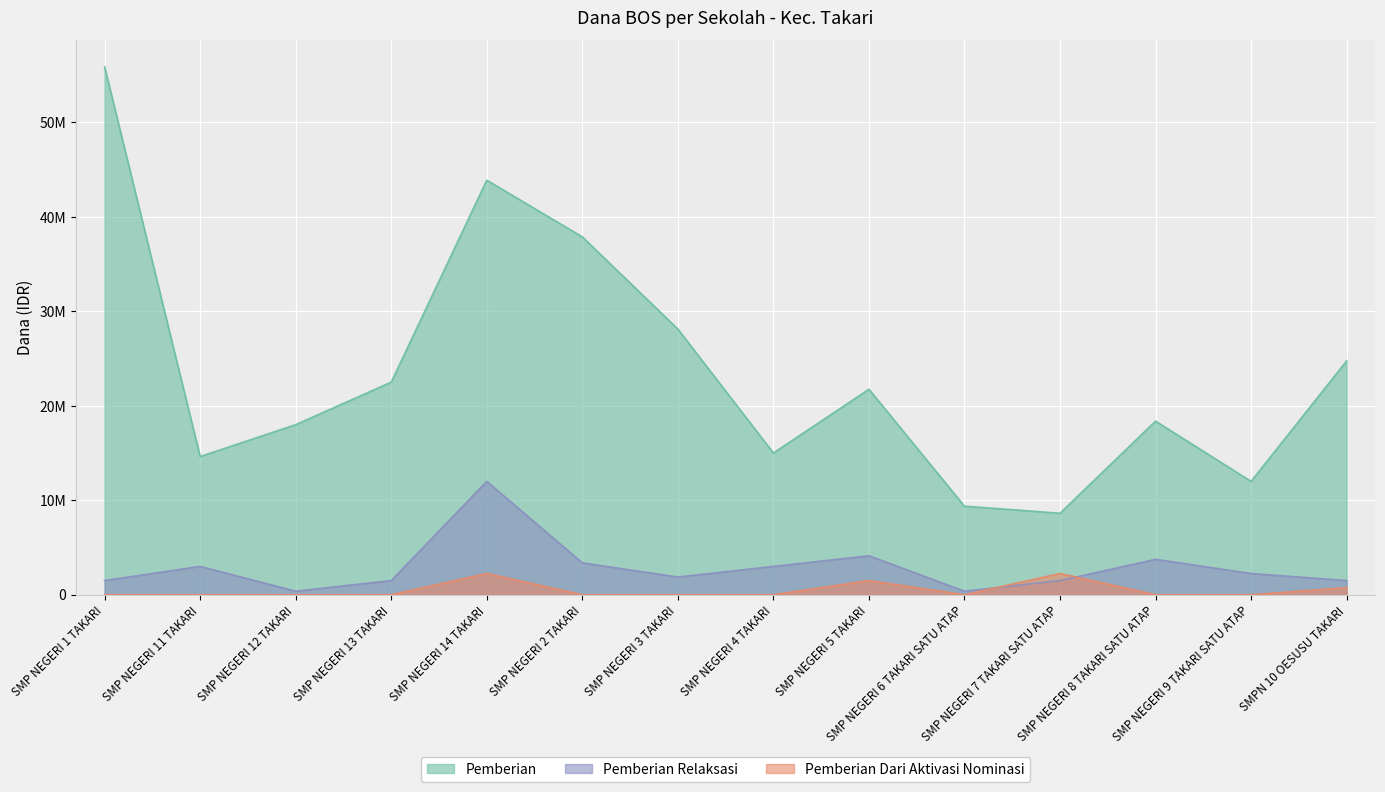

True or false: Pemberian and Pemberian Relaksasi cross at least once.

False